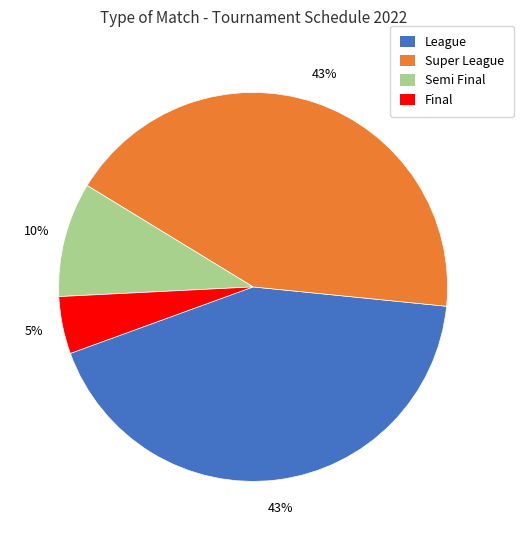

Approximately how many times larger is the value at League compared to Super League?

1.0